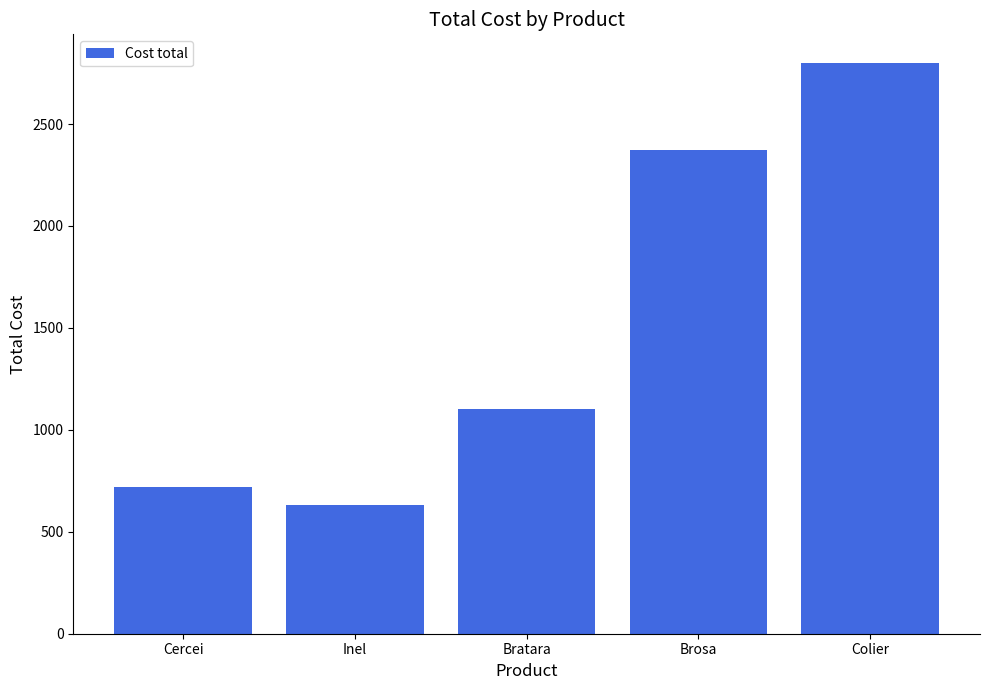

What is the difference between the maximum and minimum values?

2170